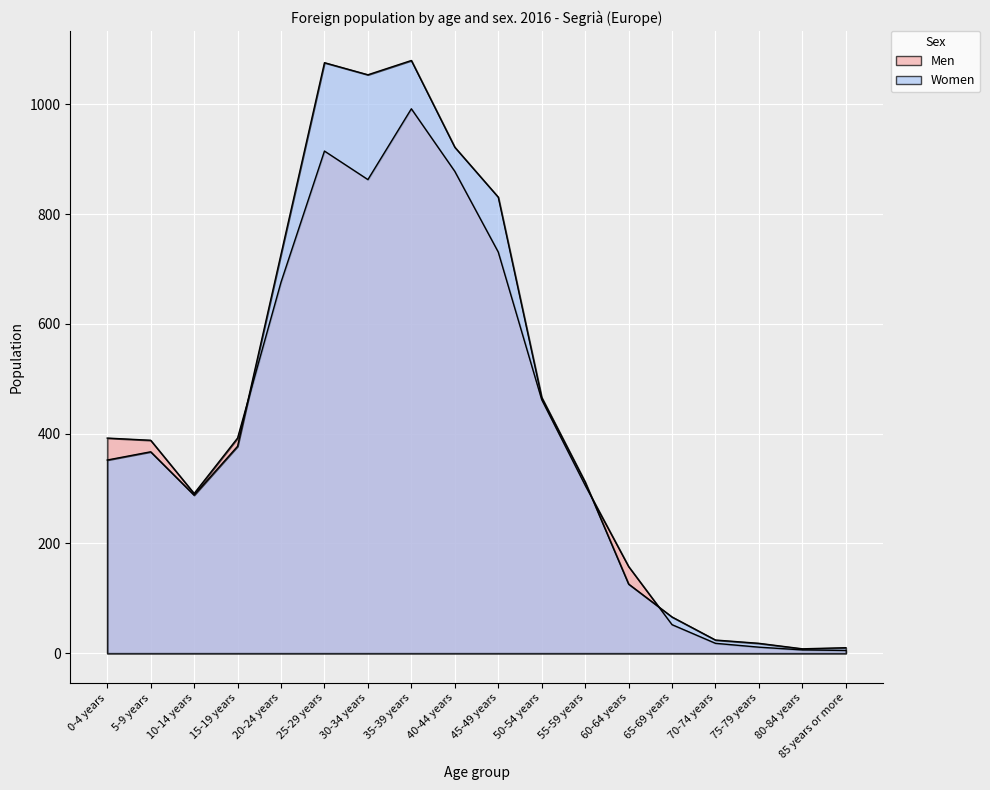

True or false: Men has a value of 11 at 75-79 years.

True